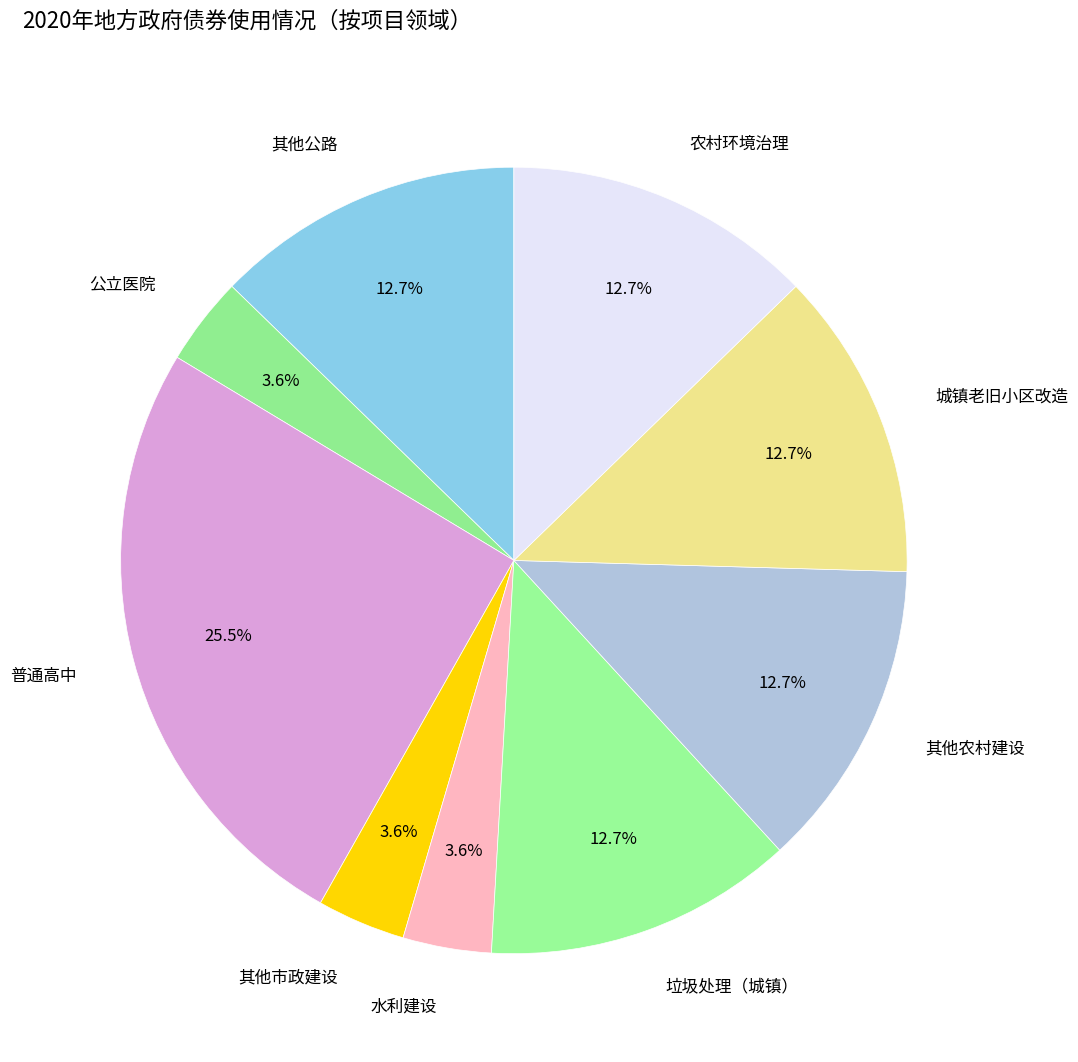

Does 水利建设 represent more than half of the total?

No